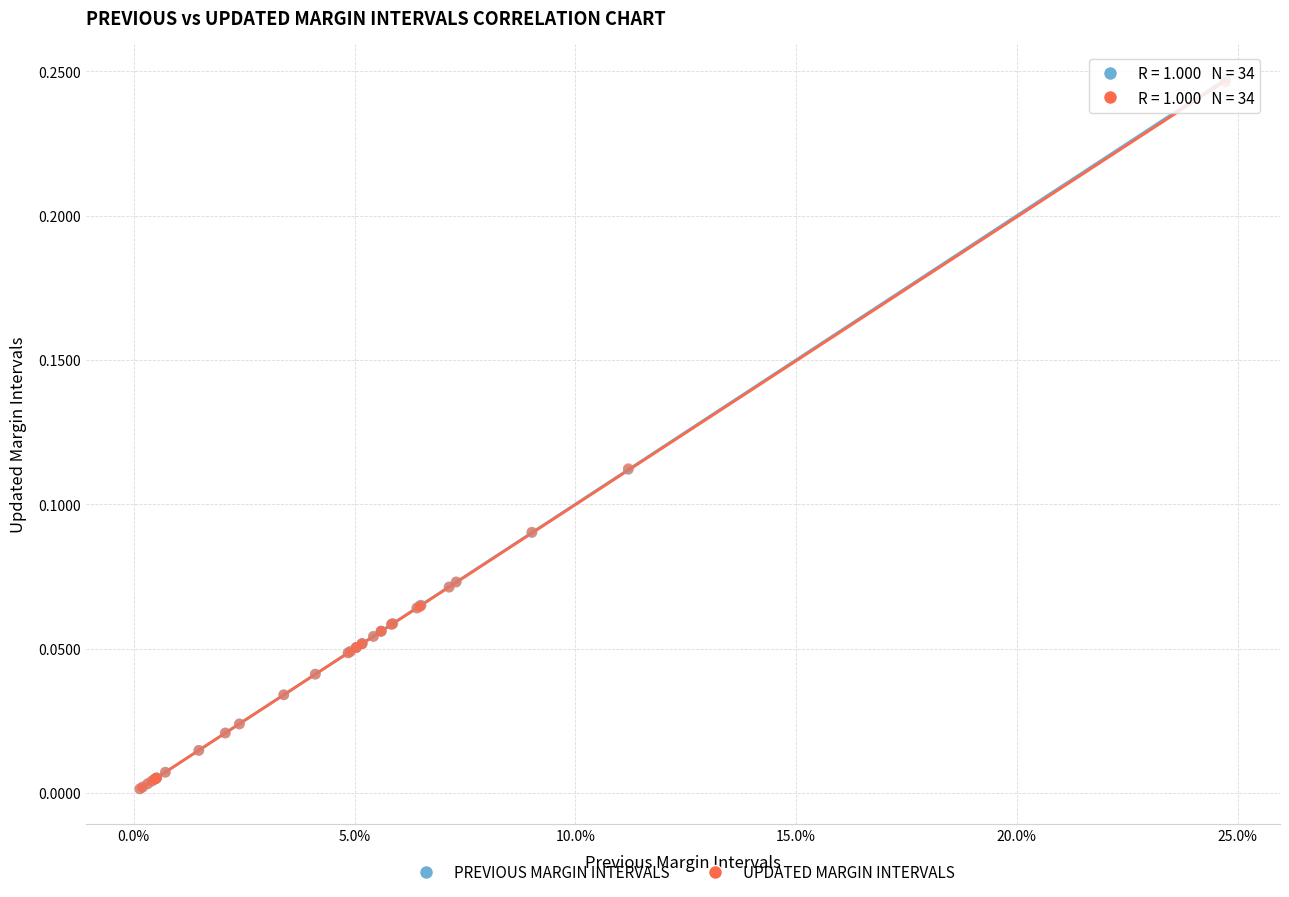

What are all the series names shown in the legend?

PREVIOUS MARGIN INTERVALS, UPDATED MARGIN INTERVALS